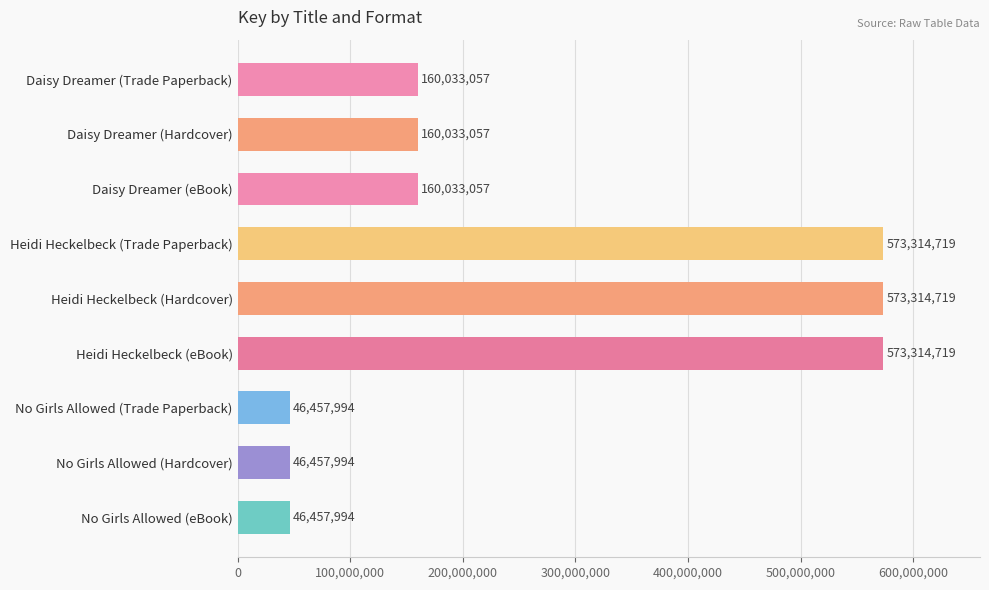

What is the ratio of the value at Heidi Heckelbeck (eBook) to the value at Heidi Heckelbeck (Trade Paperback)?

1.0